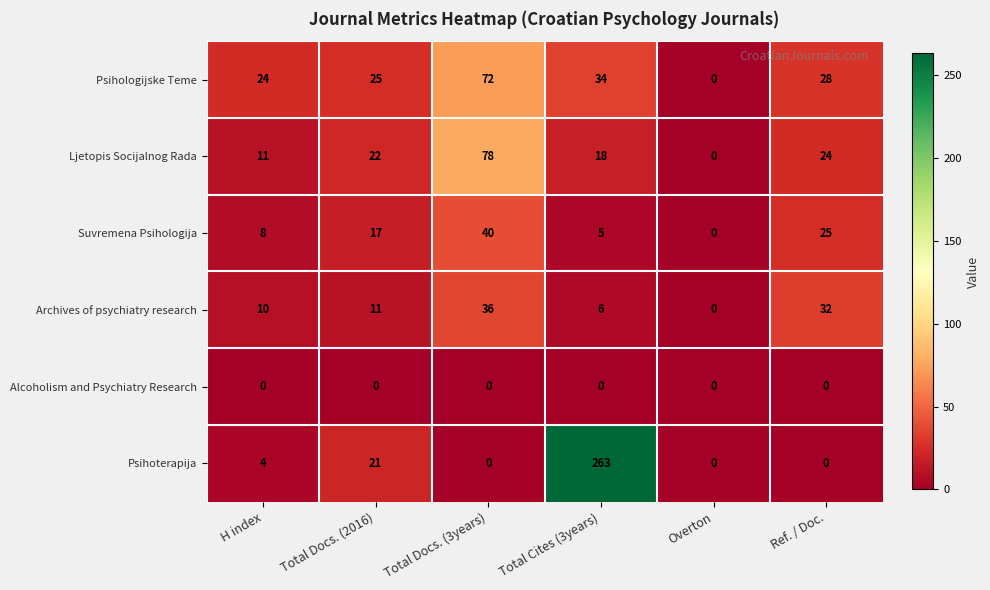

Is it true that Ljetopis Socijalnog Rada equals 8 at Total Docs. (2016)?

False